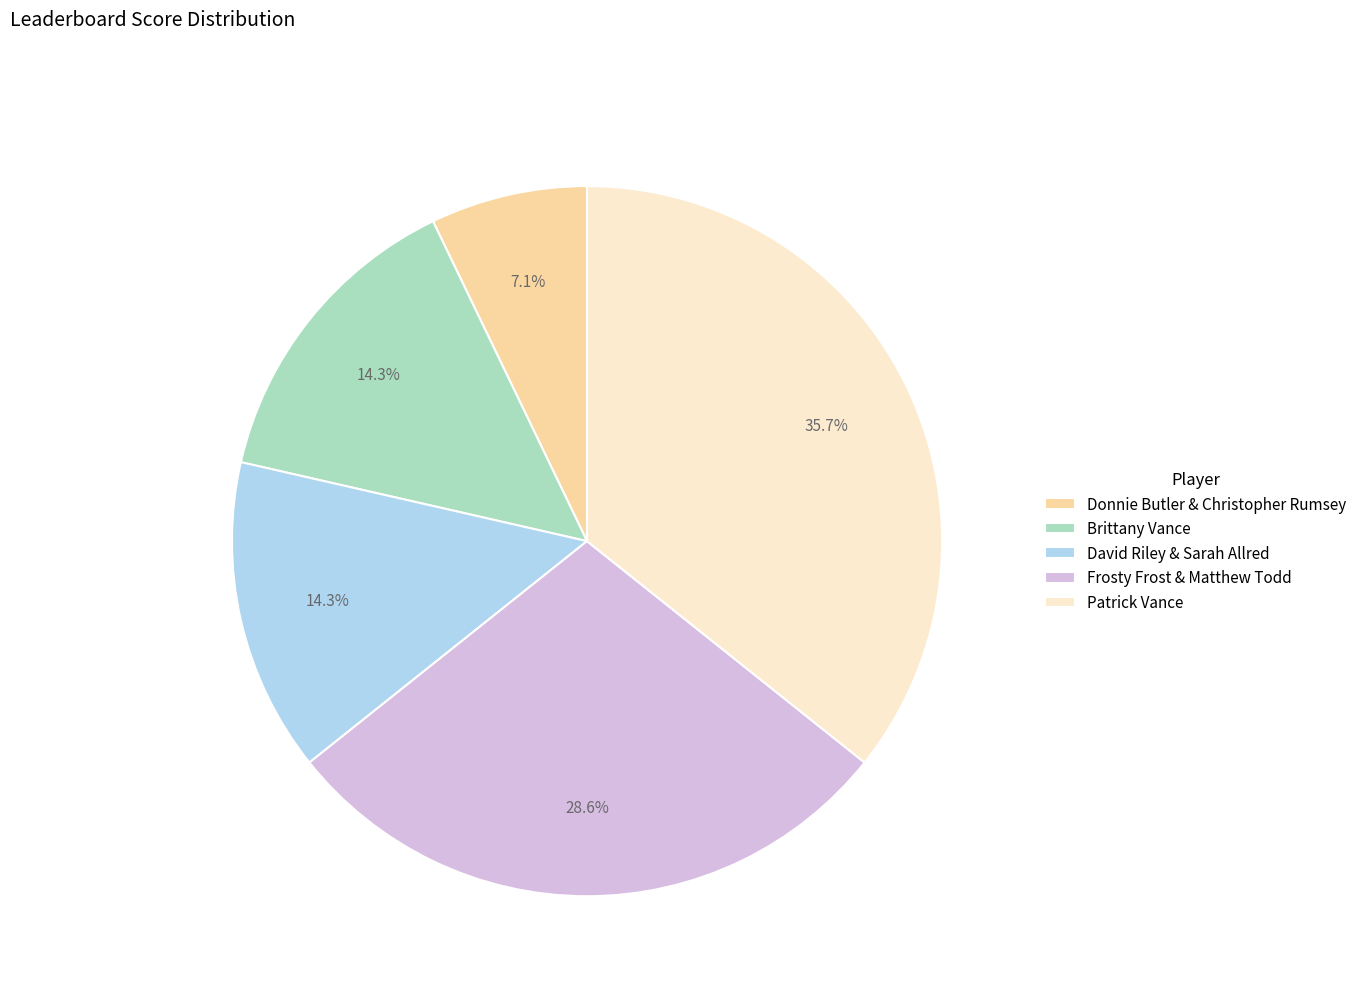

How many segments does this pie chart have?

5